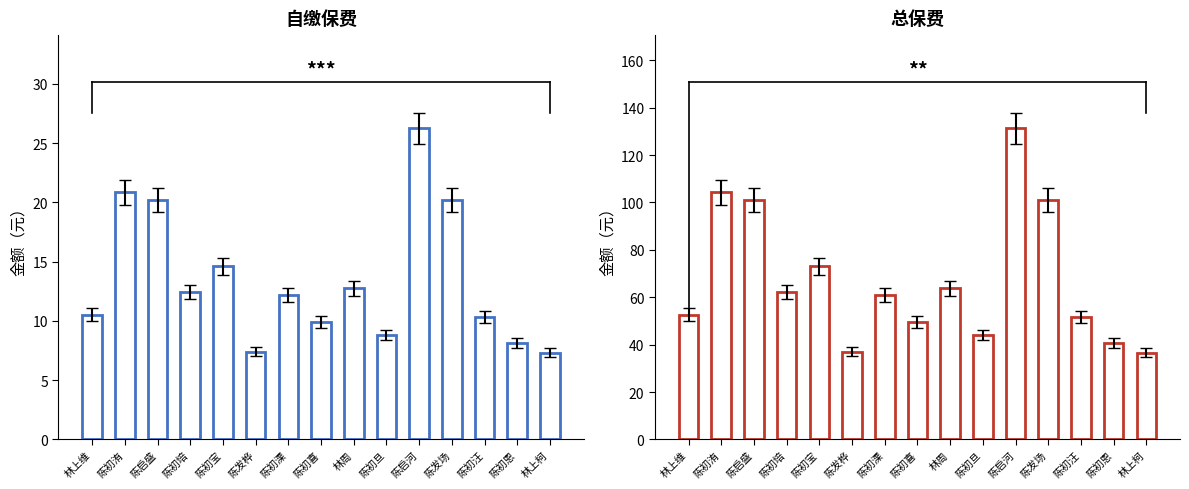

Reading left to right, what are all the values shown in this chart?

自缴保费: 10.5	20.9	20.2	12.4	14.6	7.4	12.2	9.9	12.8	8.8	26.2	20.2	10.3	8.2	7.3
总保费: 52.6	104.2	101.1	62.2	73.0	37.0	60.9	49.6	63.8	44.0	131.2	101.1	51.8	40.8	36.6